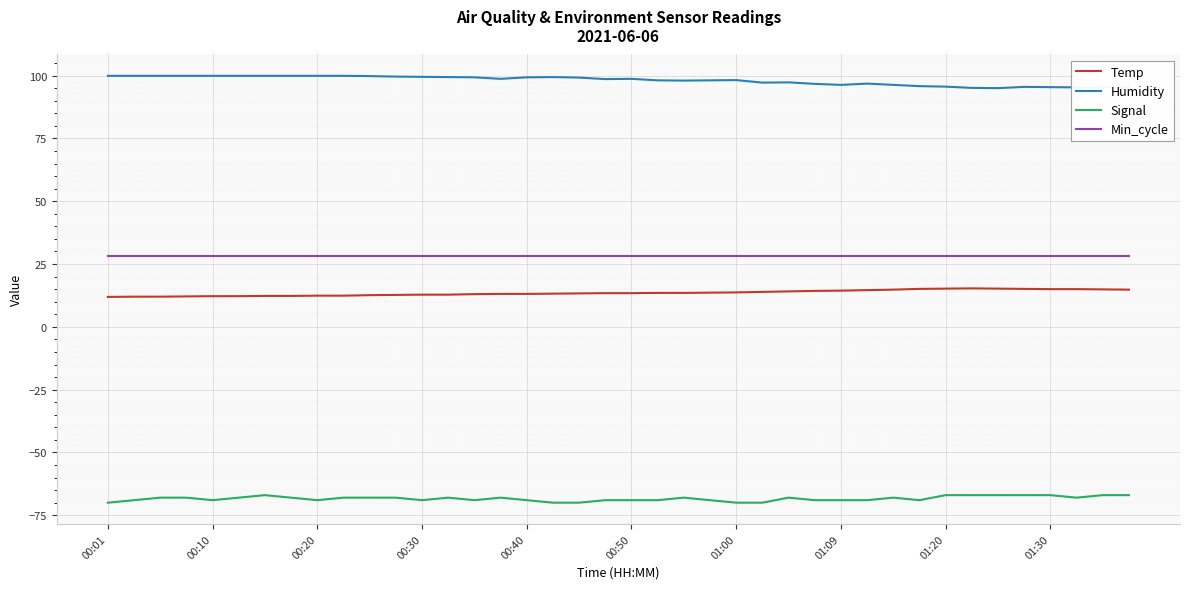

Rank the series by their maximum value, from highest to lowest.

Humidity, Min_cycle, Temp, Signal